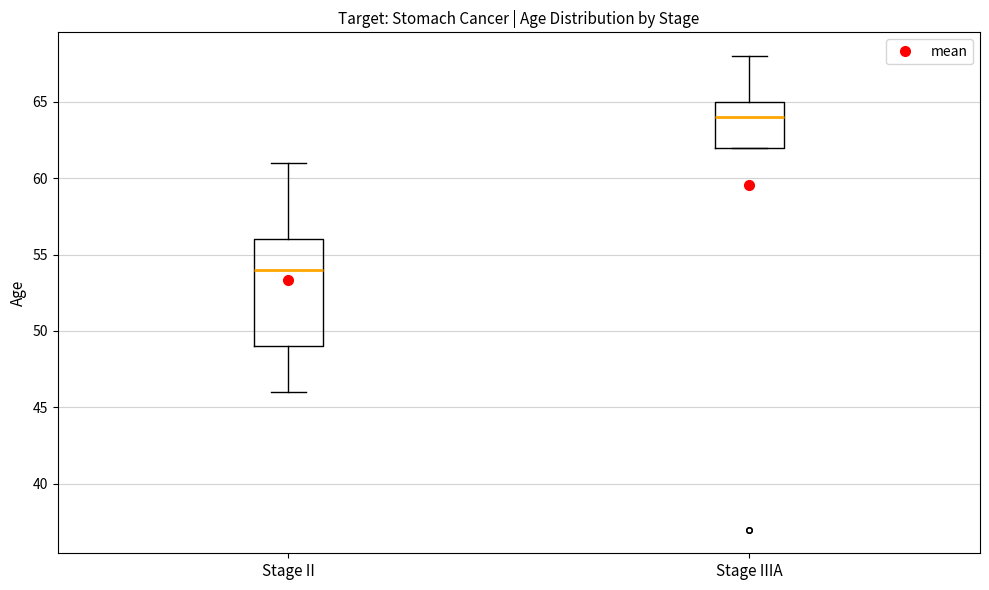

Comparing the boxes themselves (not the whiskers), which one is the tallest?

Stage II